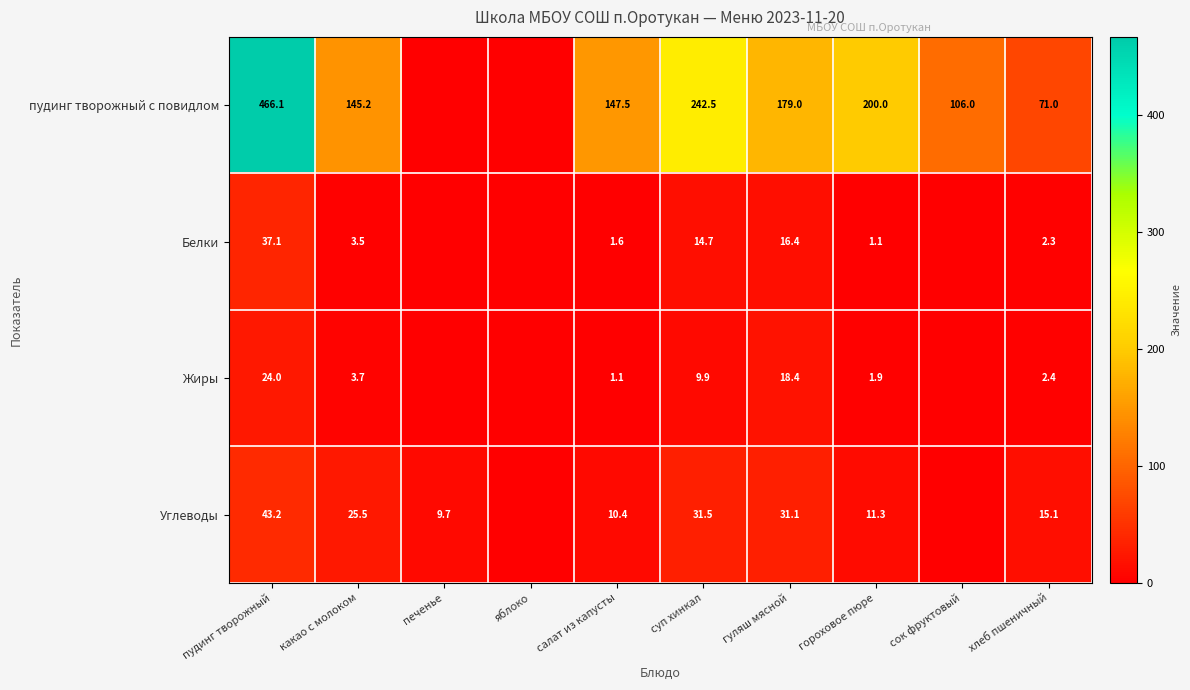

The value of Жиры at какао с молоком is 3.7. True or false?

True